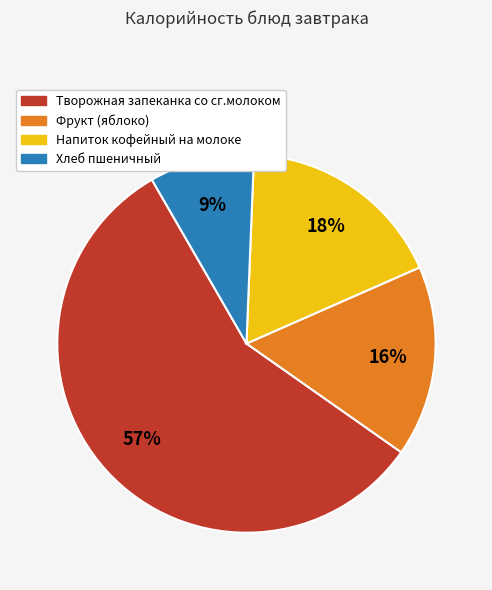

Does any single category account for the majority?

Yes